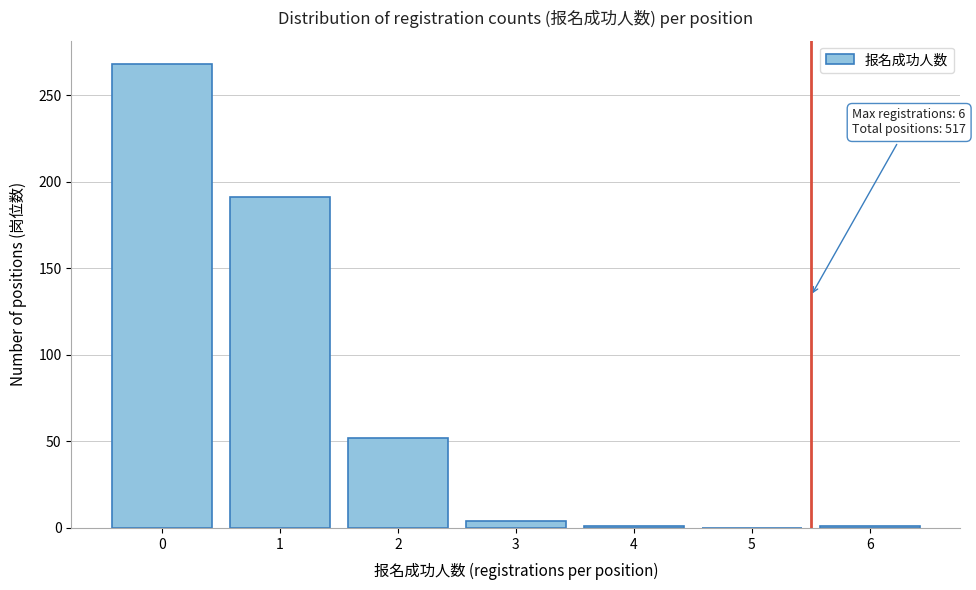

What is the maximum value shown in the chart?

268